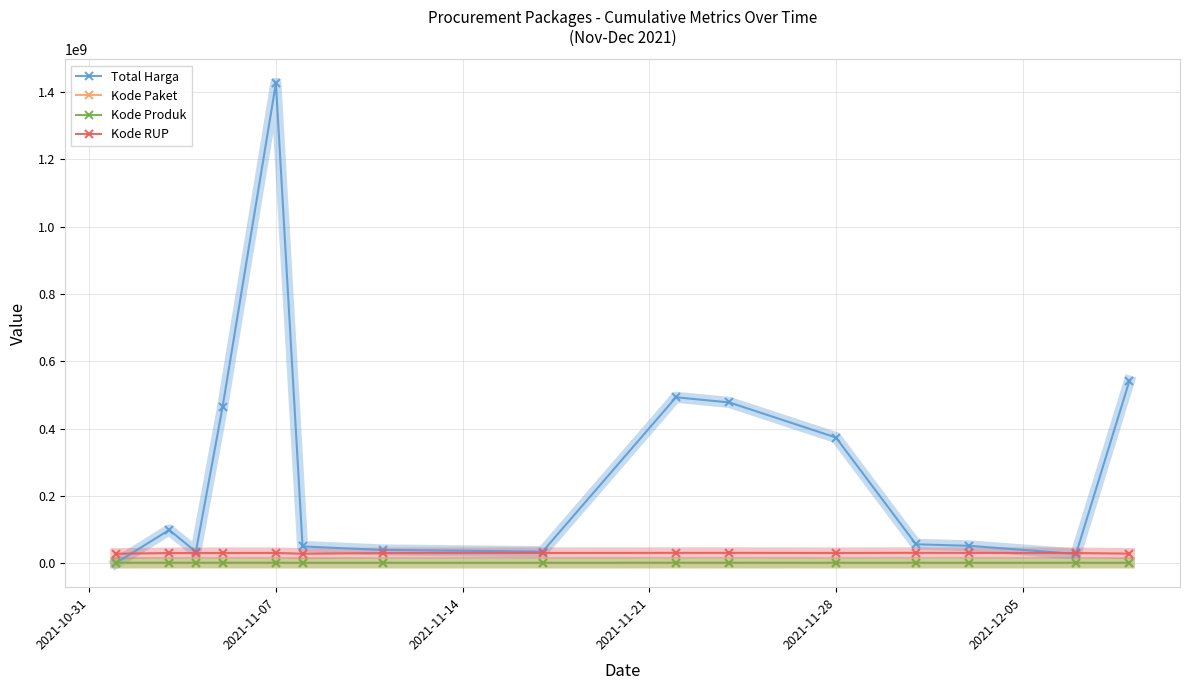

True or false: Kode RUP and Kode Produk cross at least once.

False